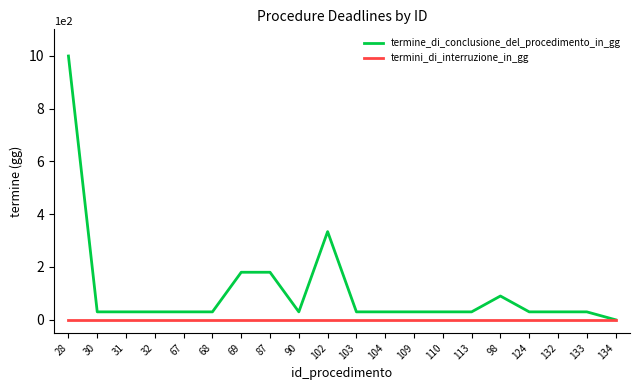

What is the maximum value shown in the chart?

999